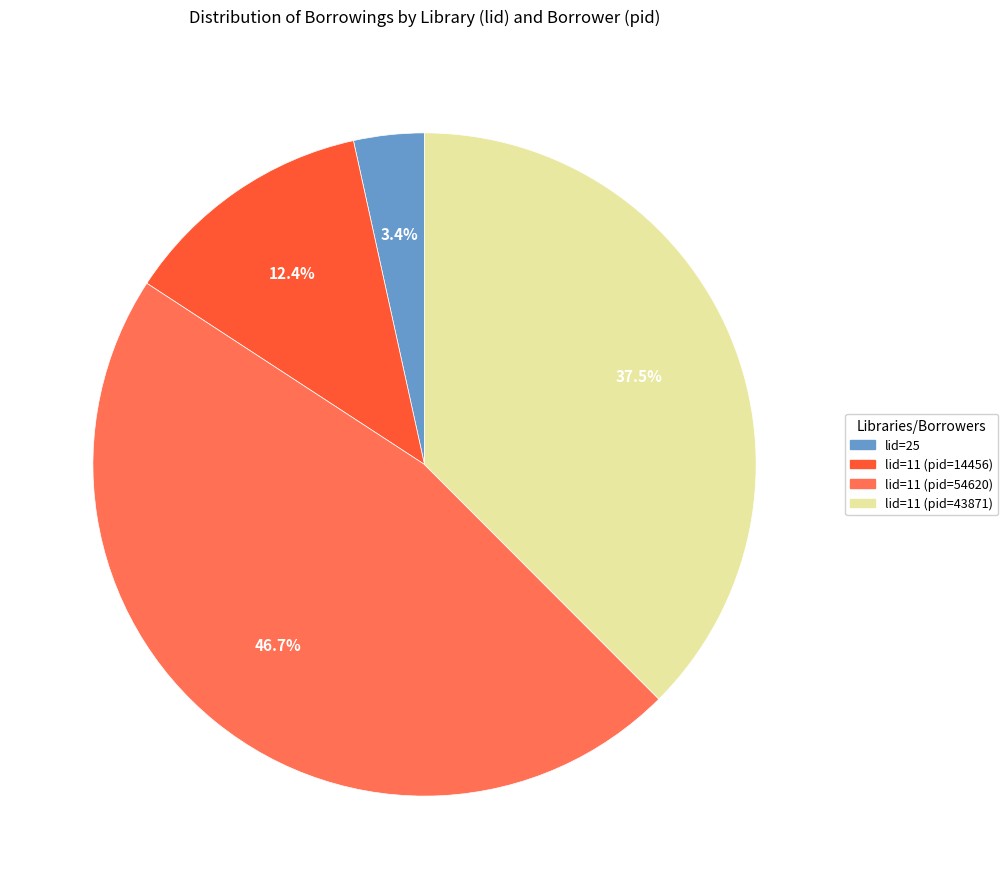

What portion of the pie excludes lid=25?

96.6%